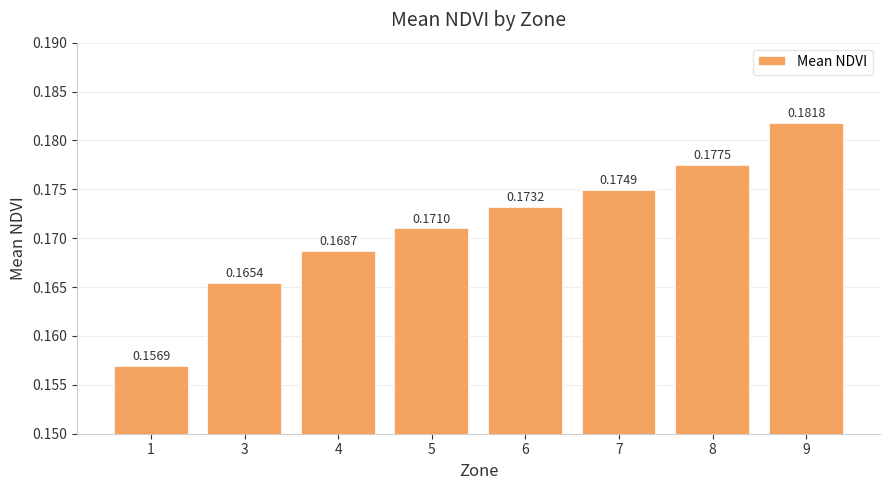

Which has a higher value, 9 or 3?

9